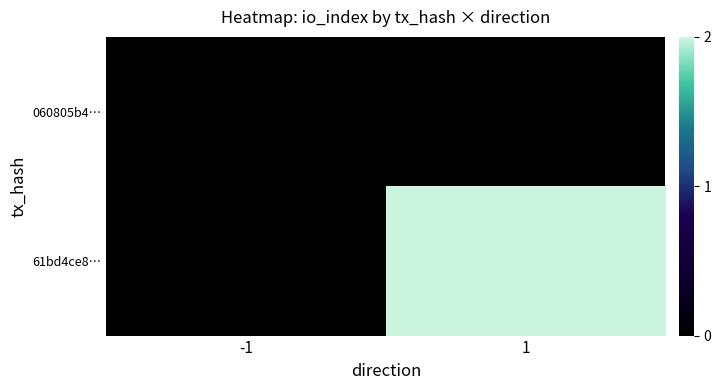

List the labels in order of 060805b4… value, largest first.

-1, 1